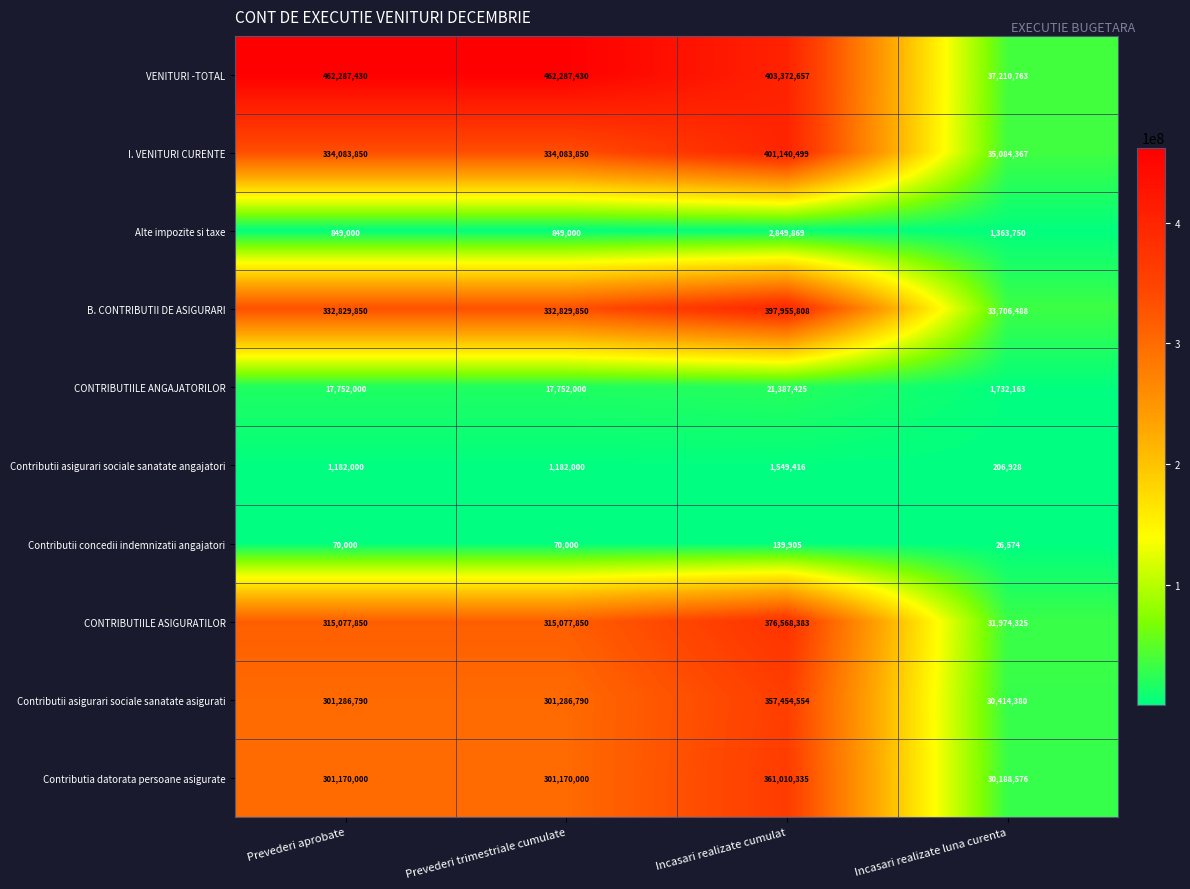

Which series has the largest total across all categories?

VENITURI -TOTAL